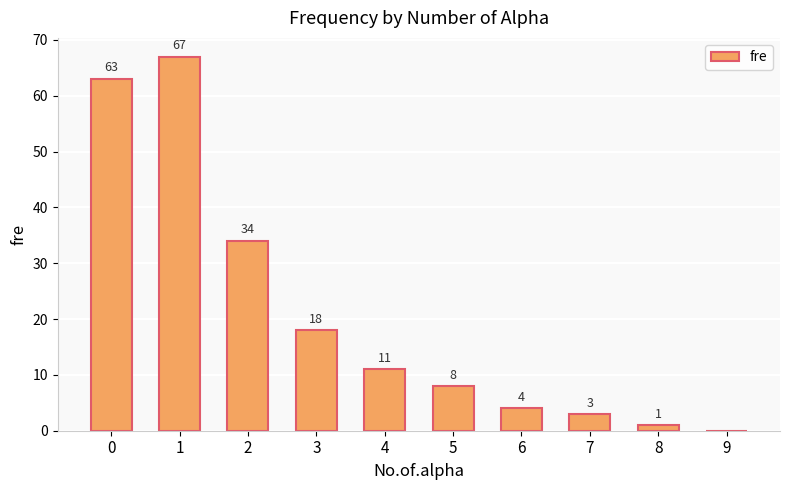

Is it true that the value at 2 is 34?

True